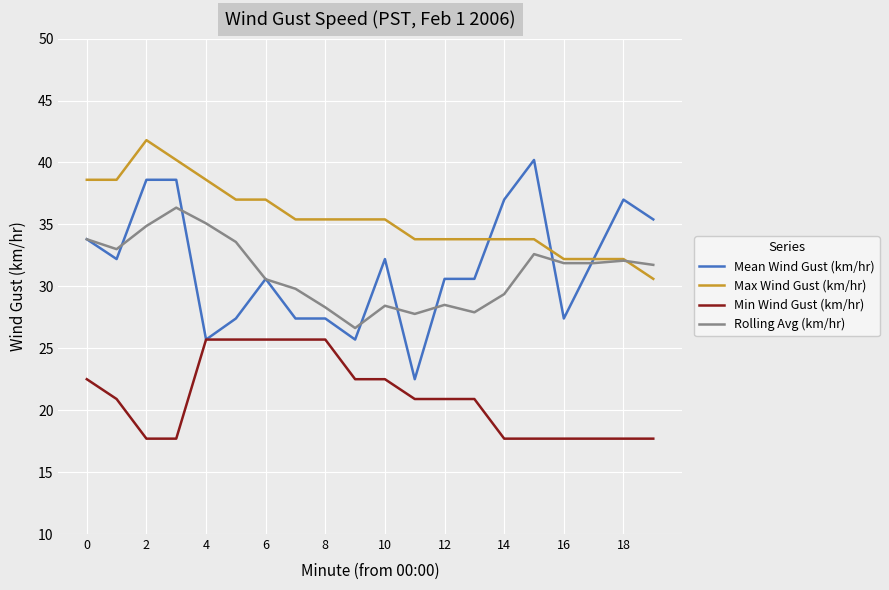

What is the smallest value displayed?

17.7